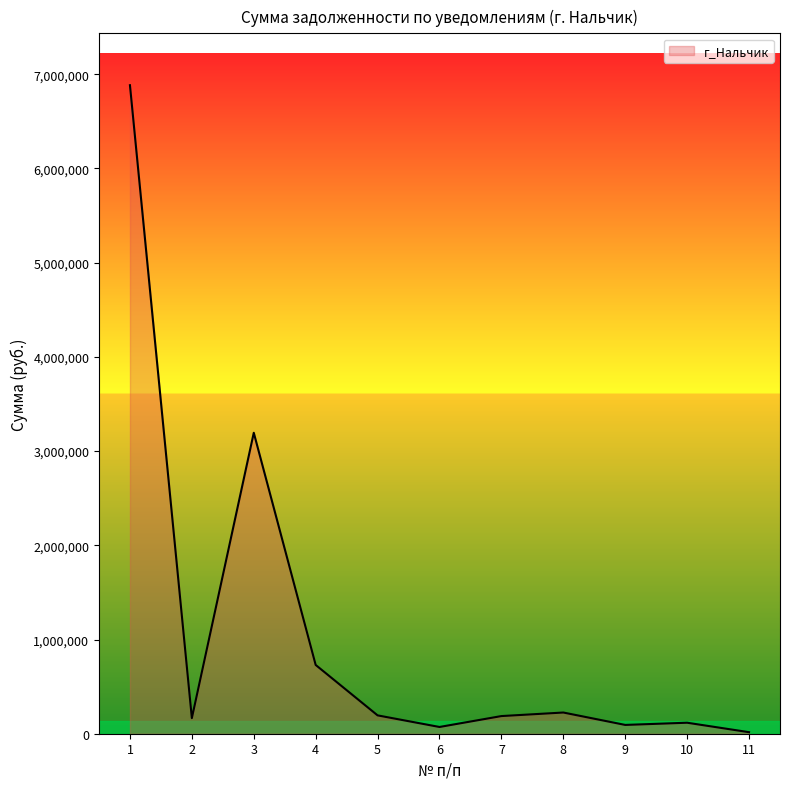

Count the number of values greater than 187332.

6